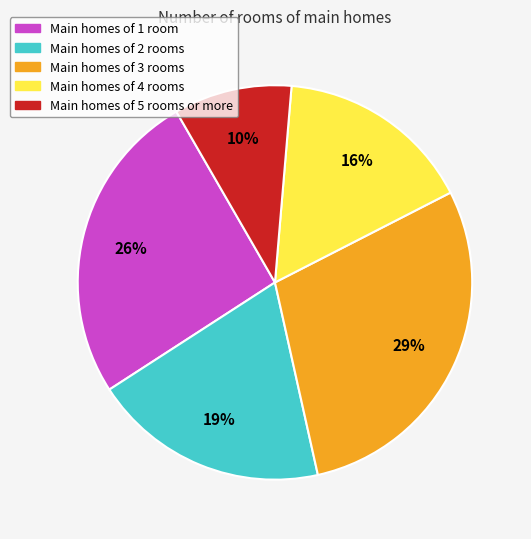

To the nearest percent, what is the average slice percentage?

20%